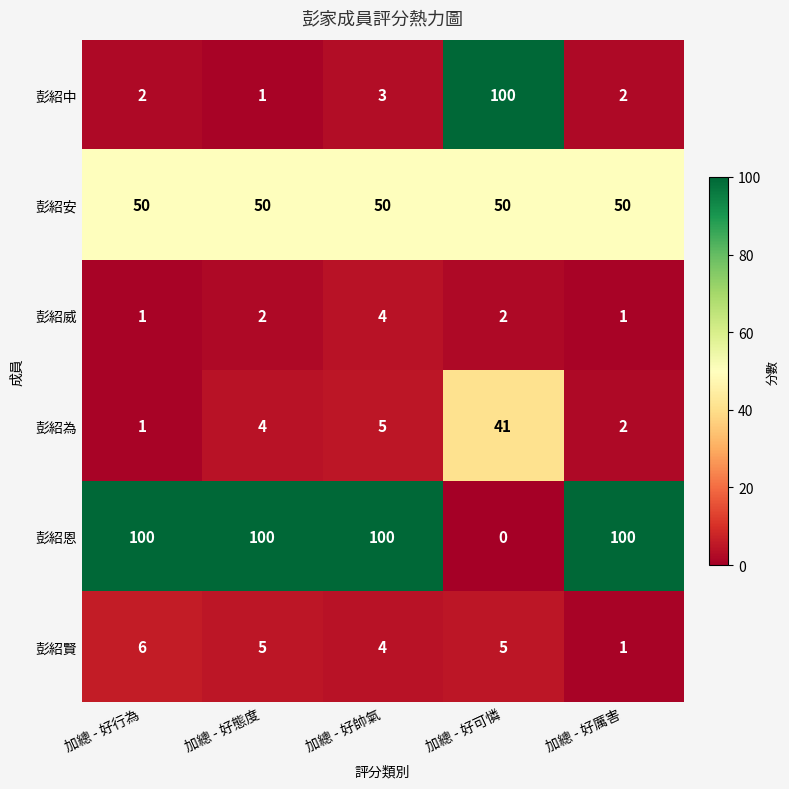

Reading right to left, extract all data points from this chart.

彭紹中: 加總 - 好厲害=2	加總 - 好可憐=100	加總 - 好帥氣=3	加總 - 好態度=1	加總 - 好行為=2
彭紹安: 加總 - 好厲害=50	加總 - 好可憐=50	加總 - 好帥氣=50	加總 - 好態度=50	加總 - 好行為=50
彭紹威: 加總 - 好厲害=1	加總 - 好可憐=2	加總 - 好帥氣=4	加總 - 好態度=2	加總 - 好行為=1
彭紹為: 加總 - 好厲害=2	加總 - 好可憐=41	加總 - 好帥氣=5	加總 - 好態度=4	加總 - 好行為=1
彭紹恩: 加總 - 好厲害=100	加總 - 好可憐=0	加總 - 好帥氣=100	加總 - 好態度=100	加總 - 好行為=100
彭紹賢: 加總 - 好厲害=1	加總 - 好可憐=5	加總 - 好帥氣=4	加總 - 好態度=5	加總 - 好行為=6